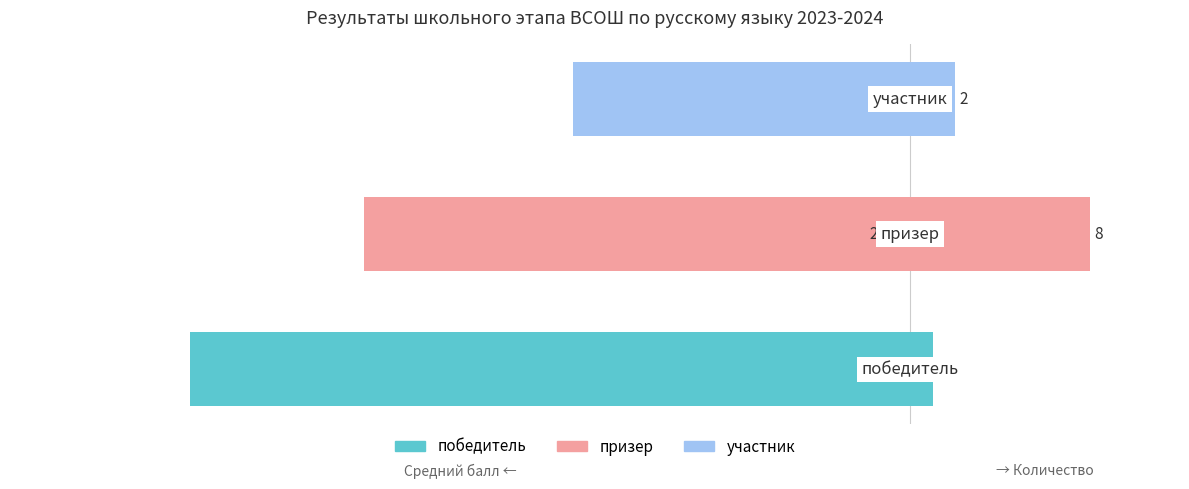

How many values in the Количество участников series are below 2?

1